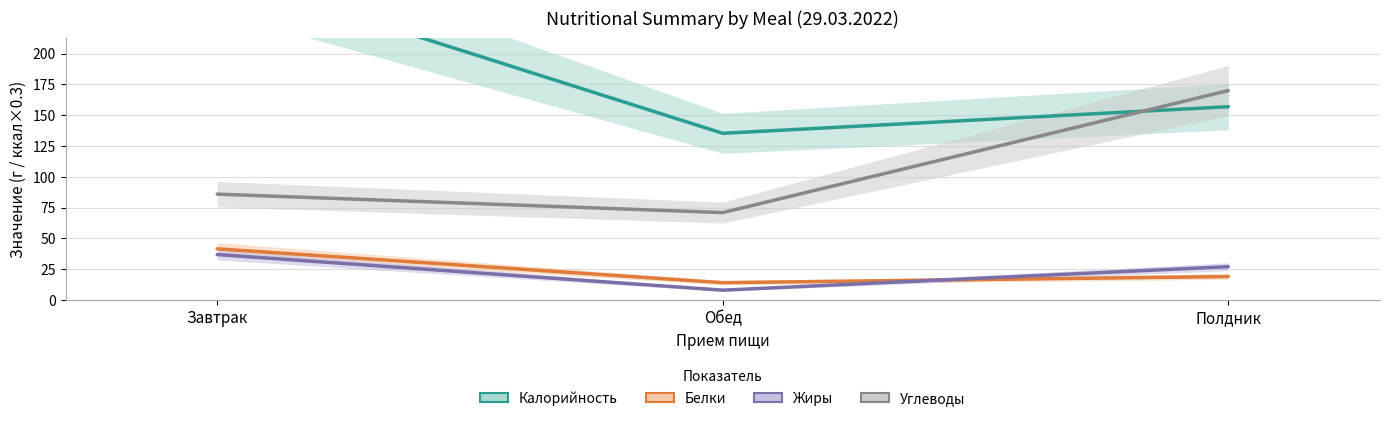

Is the value of Углеводы at Завтрак greater than the value of Белки at Полдник?

Yes